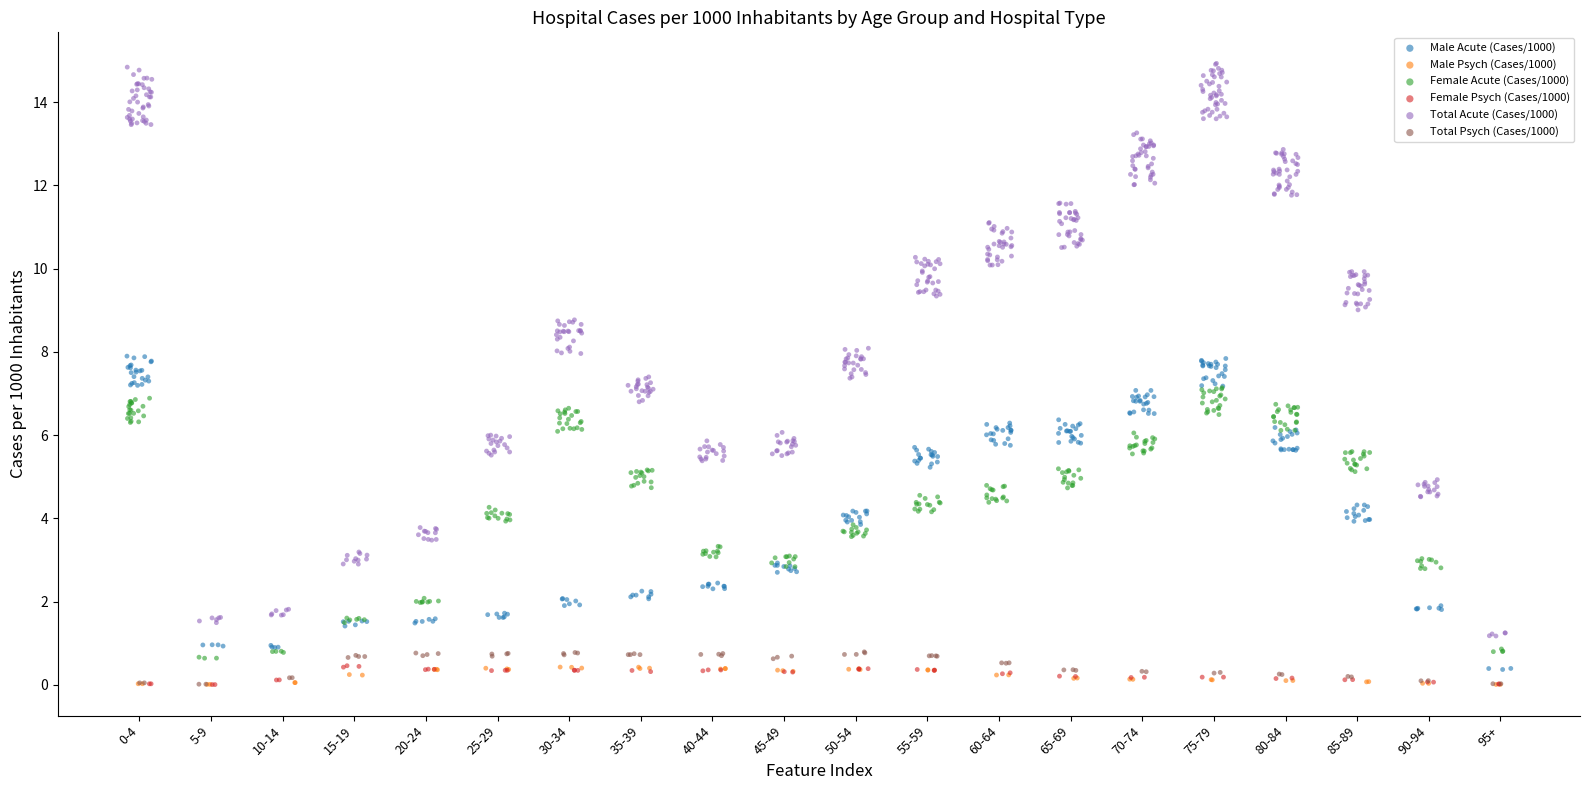

What are all the series names shown in the legend?

Male Acute (Cases/1000), Male Psych (Cases/1000), Female Acute (Cases/1000), Female Psych (Cases/1000), Total Acute (Cases/1000), Total Psych (Cases/1000)